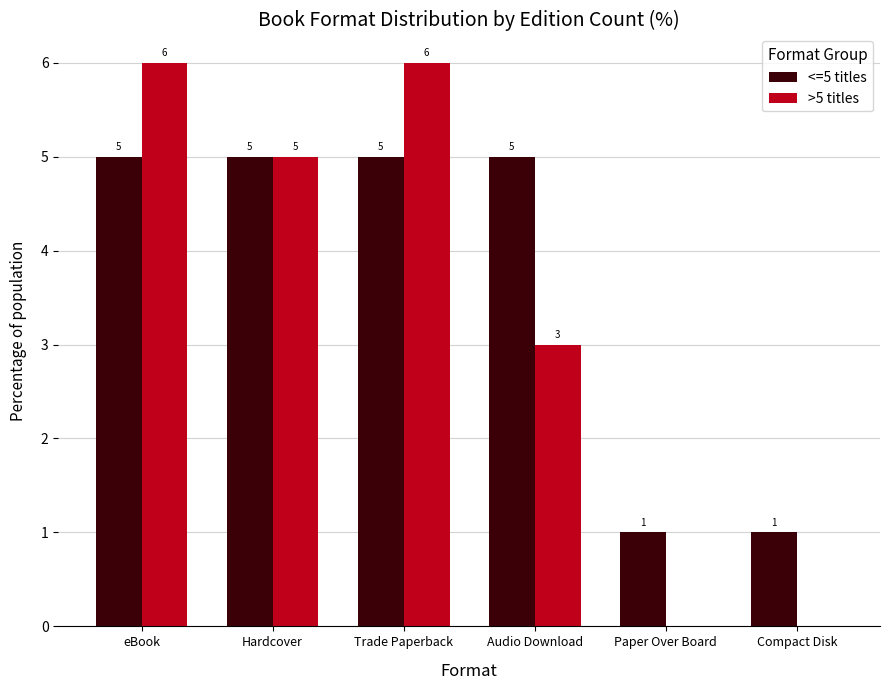

True or false: >5 titles has a value of 0 at Compact Disk.

True